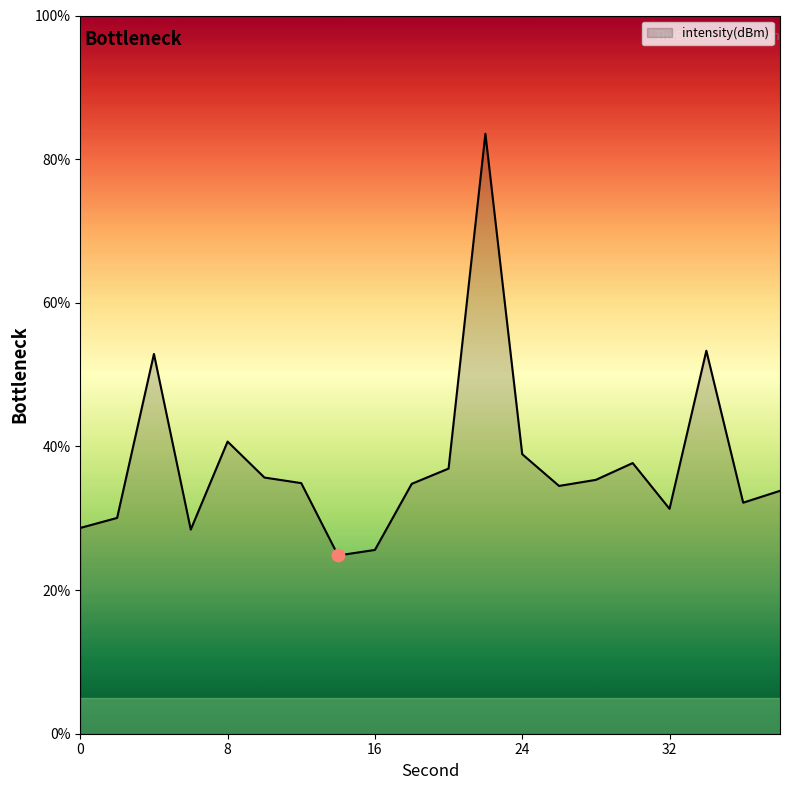

What is the smallest value displayed?

24.8